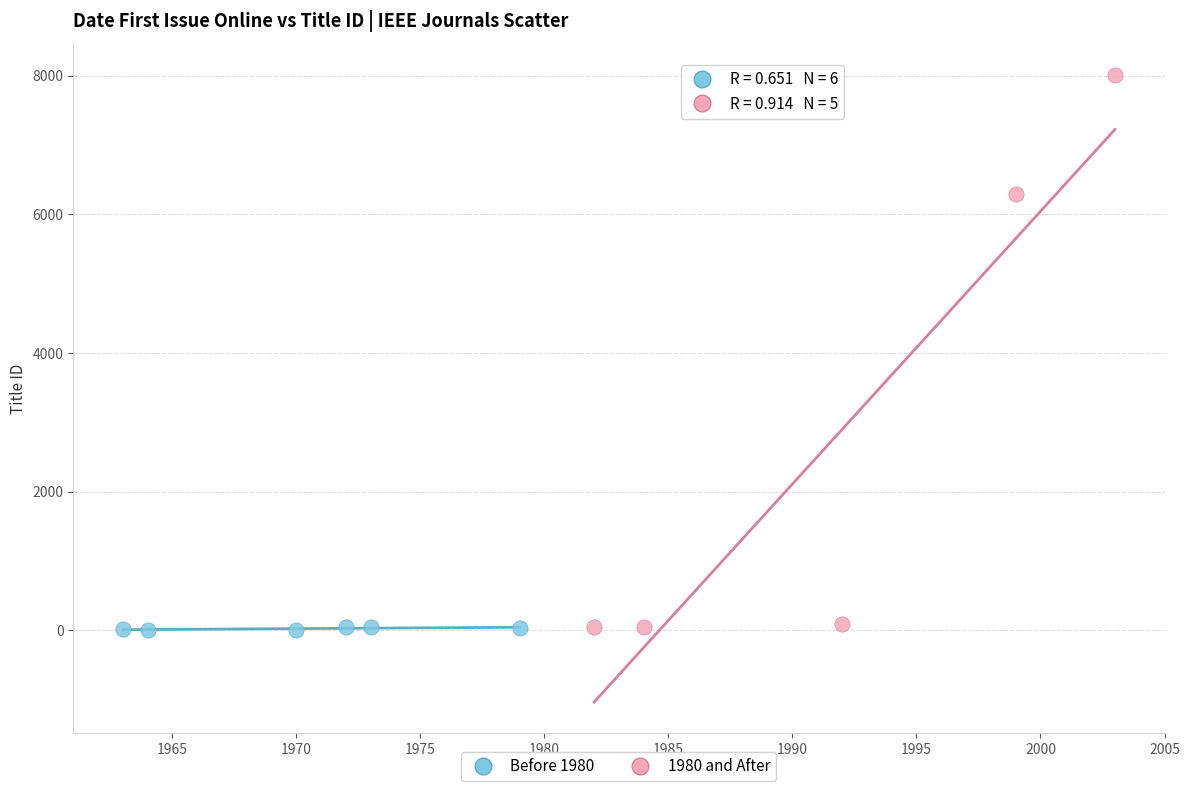

Which series reaches the maximum Y coordinate?

1980 and After